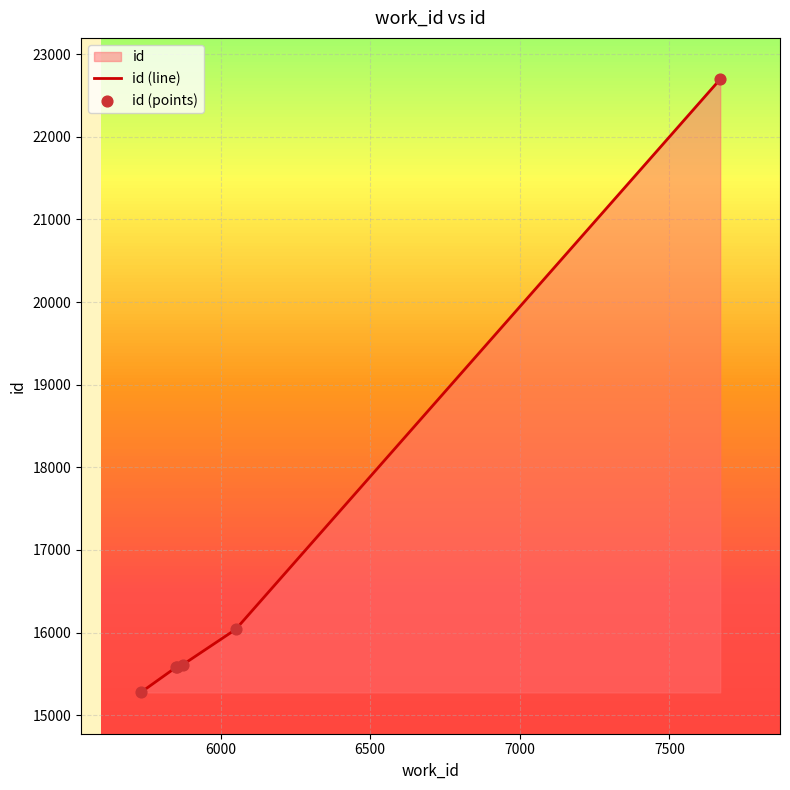

Which series contains the lowest Y value?

id (line)